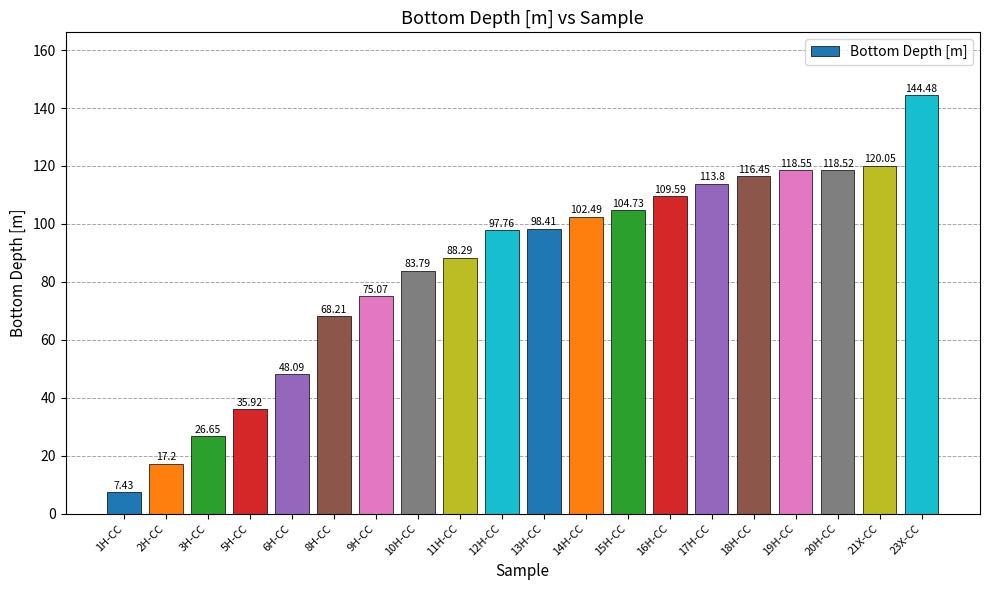

Between 21X-CC and 11H-CC, which is larger?

21X-CC